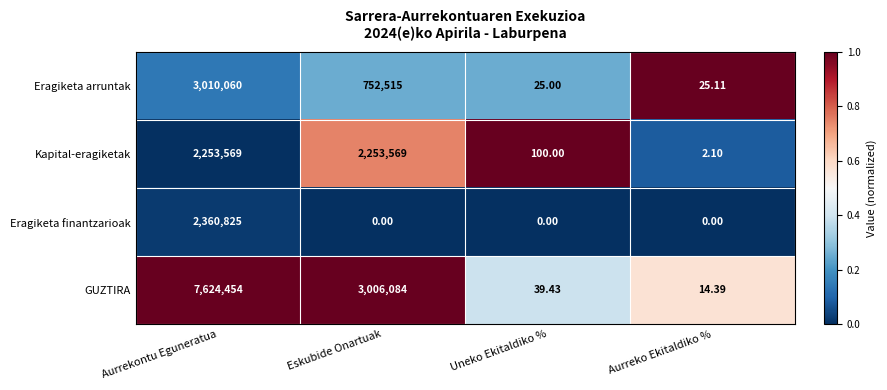

At which category is the sum across all series the highest?

Aurrekontu Eguneratua